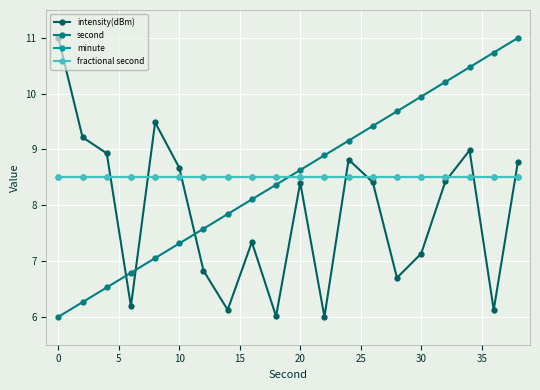

How many intersections are there between minute and second?

1